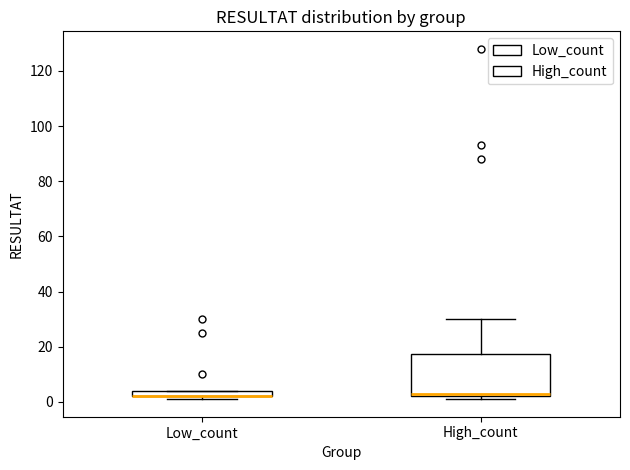

Where is the upper edge of the box for Low_count on the y-axis? The values are not printed on the chart, so give them approximately, as read against the axis.

4